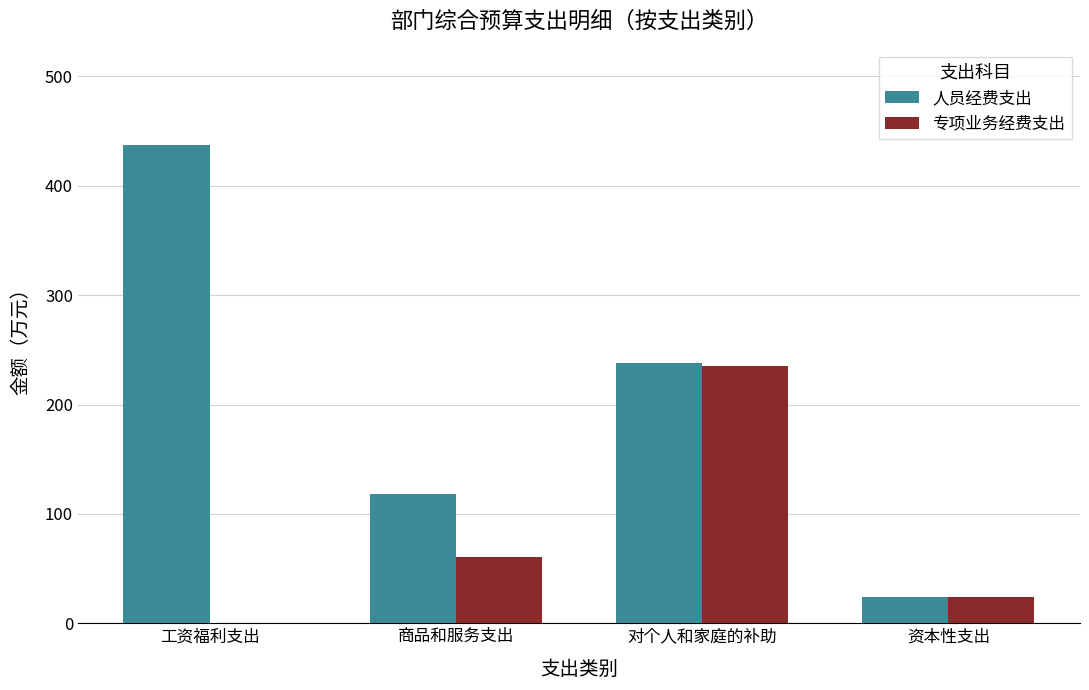

Count the number of categories in the chart.

4